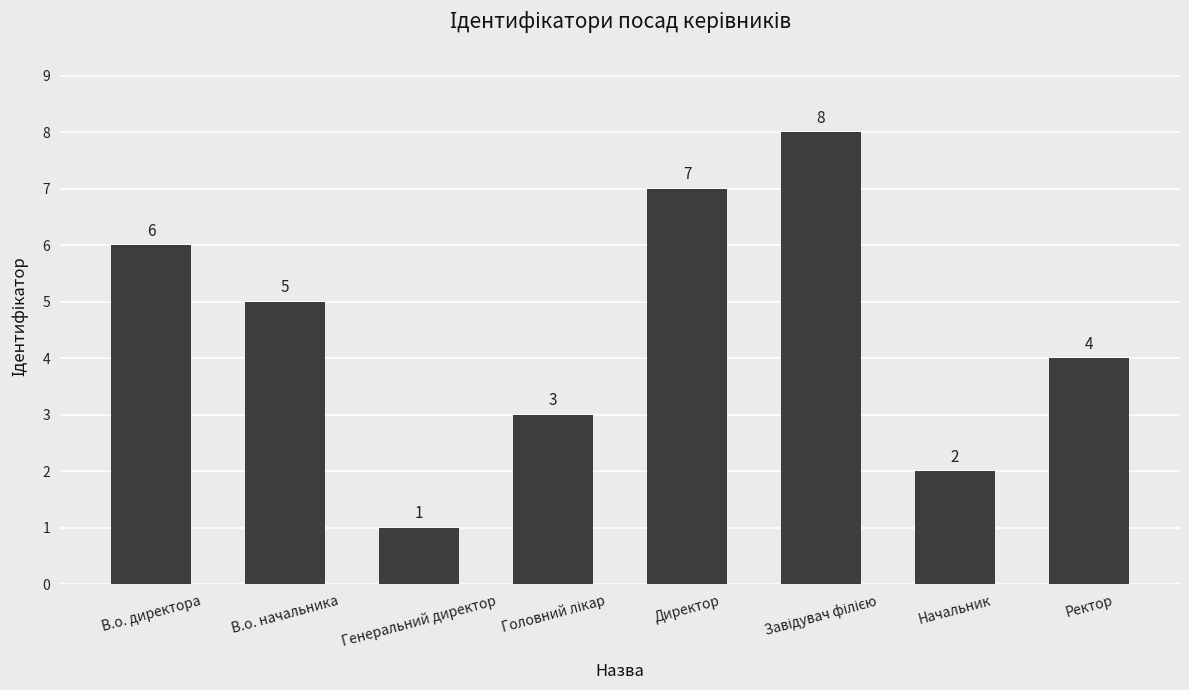

Reading right to left, what are all the values shown in this chart?

4	2	8	7	3	1	5	6